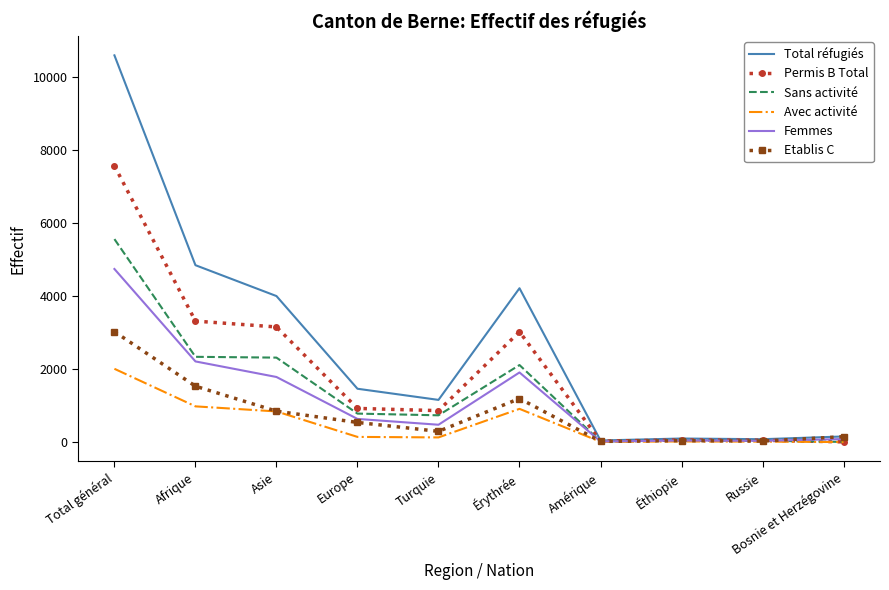

Is the value of Sans activité at Europe greater than the value of Avec activité at Érythrée?

No